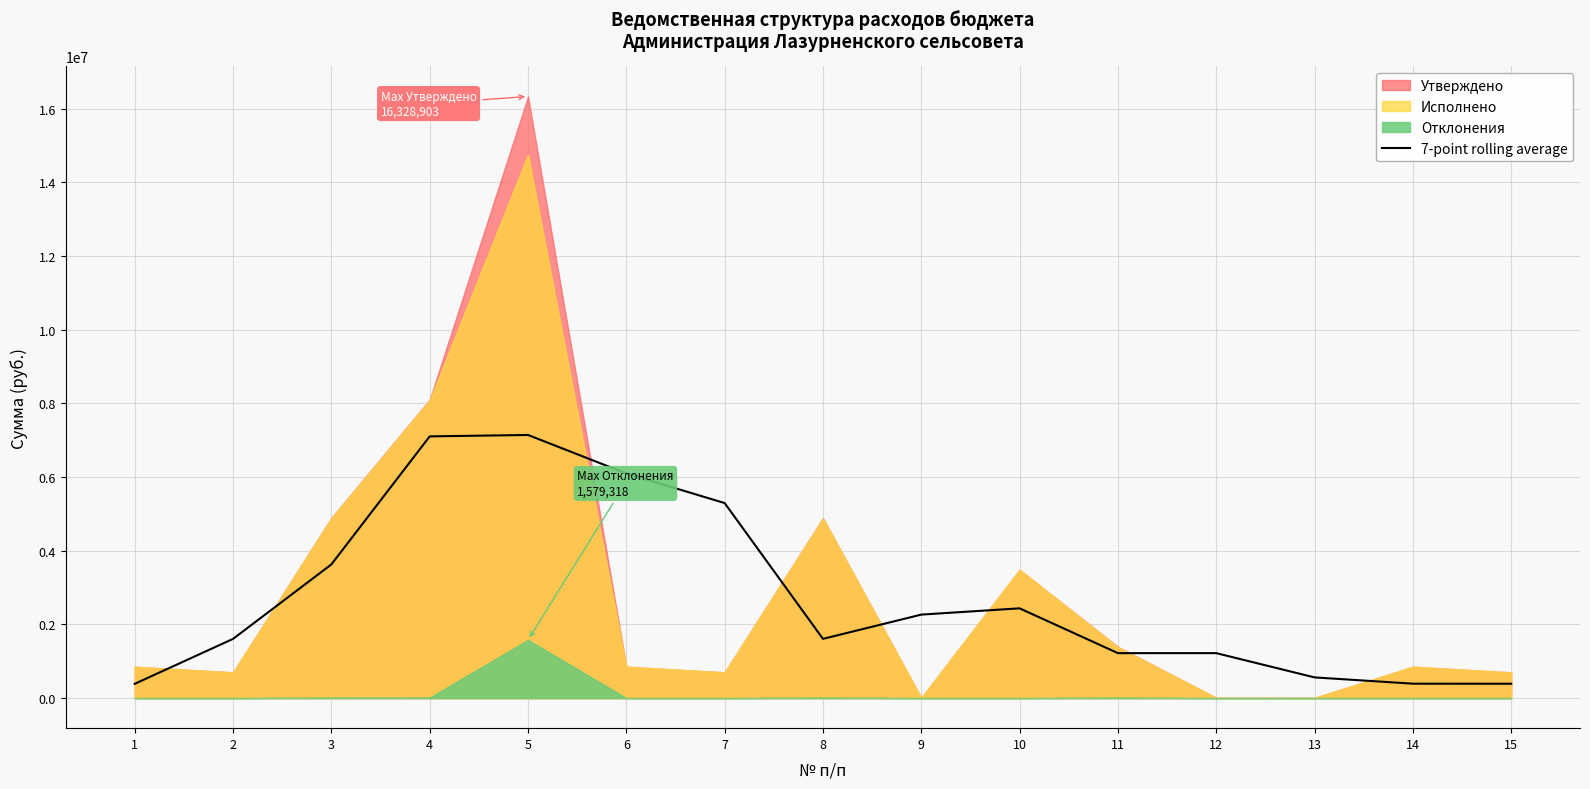

What is the minimum value for 7-point rolling average?

387550.0